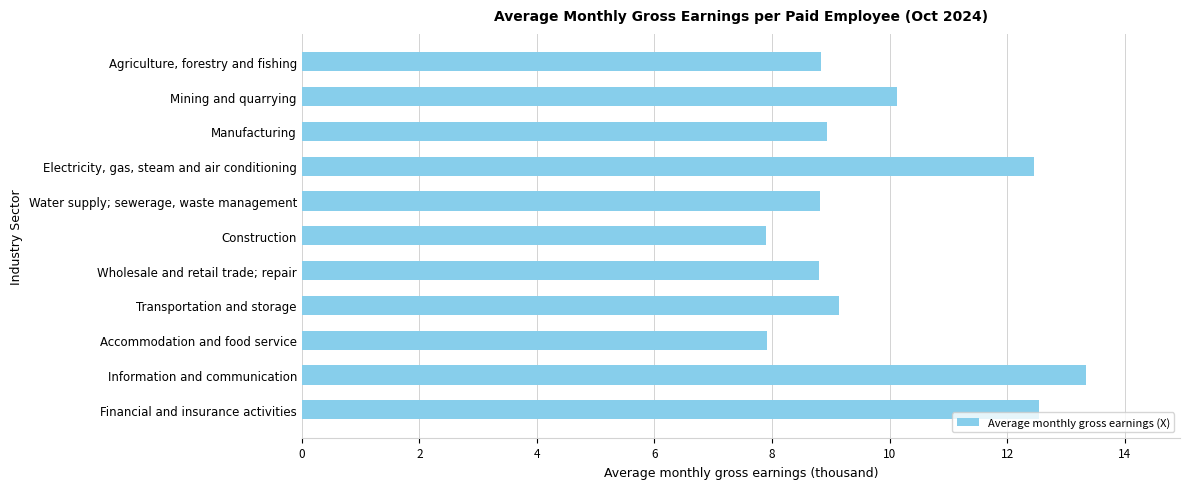

Reading top to bottom, transcribe all the data shown in this chart.

Agriculture, forestry and fishing=8.8	Mining and quarrying=10.1	Manufacturing=8.9	Electricity, gas, steam and air conditioning=12.5	Water supply; sewerage, waste management=8.8	Construction=7.9	Wholesale and retail trade; repair=8.8	Transportation and storage=9.1	Accommodation and food service=7.9	Information and communication=13.3	Financial and insurance activities=12.5